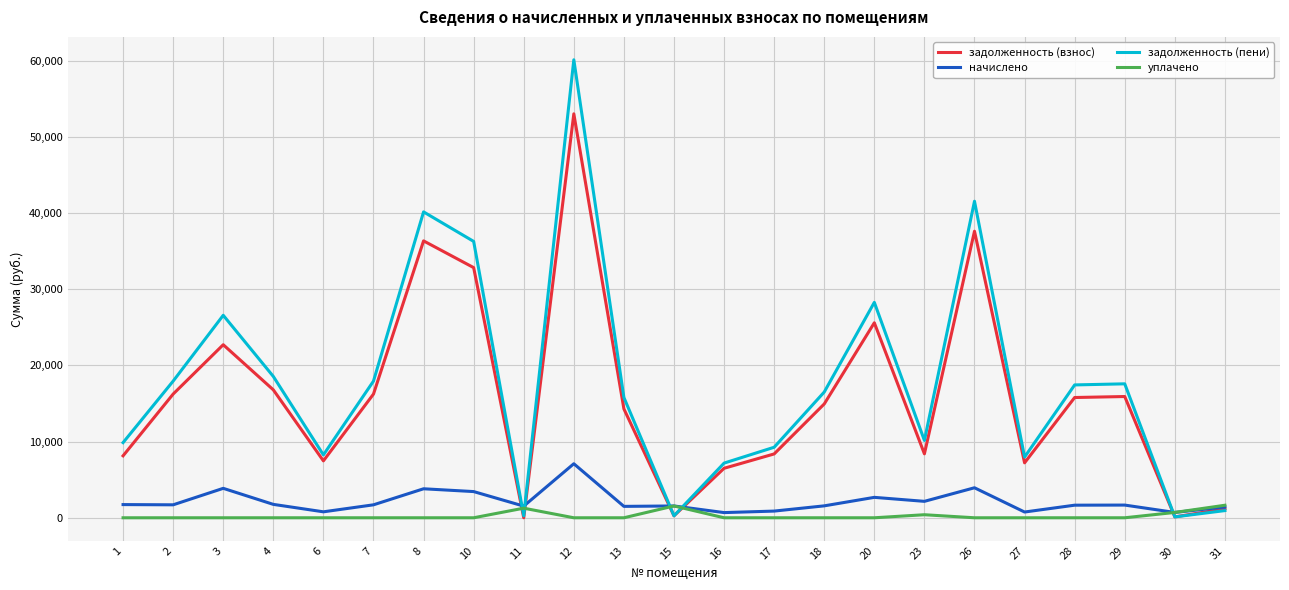

What is the spread (max minus min) of values at 2?

17943.0